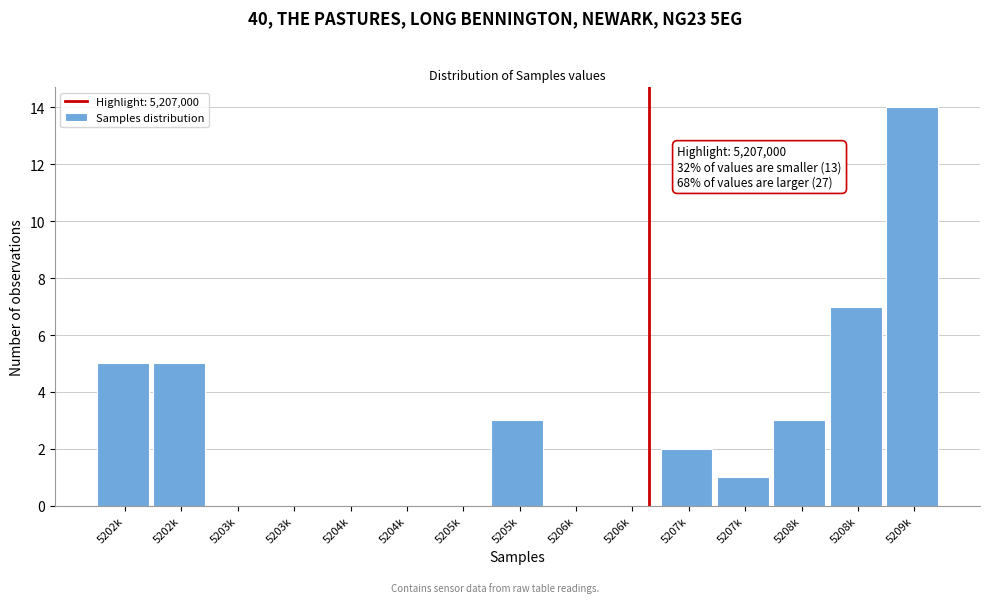

Are the bars horizontal?

No